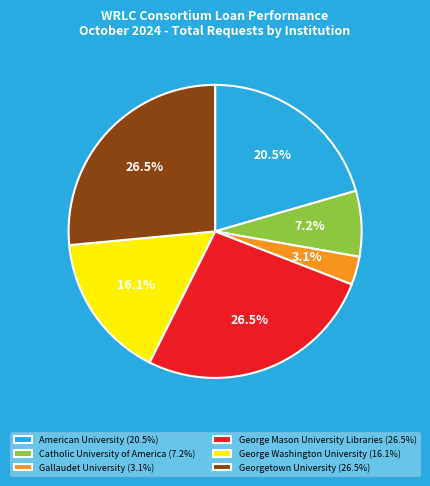

Between George Washington University and Catholic University of America, which is larger?

George Washington University